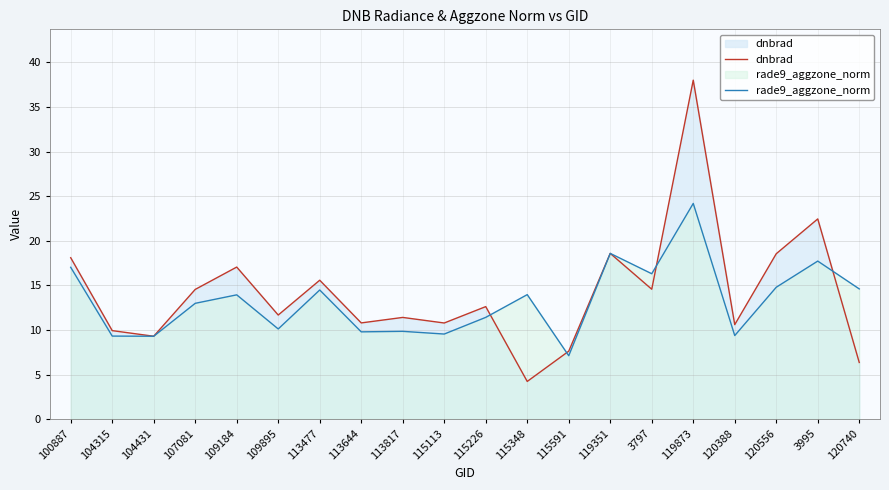

Is the value of rade9_aggzone_norm at 109895 greater than the value of dnbrad at 115113?

No